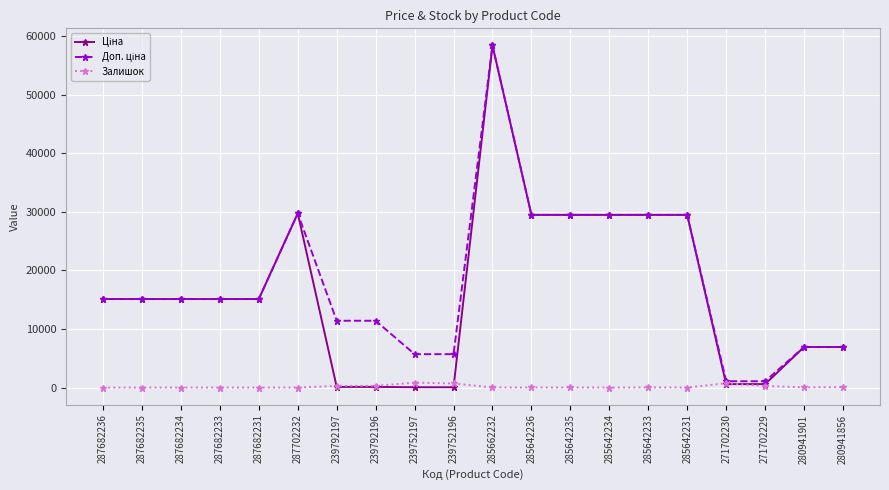

True or false: Залишок has more than 2 interior local peaks.

True